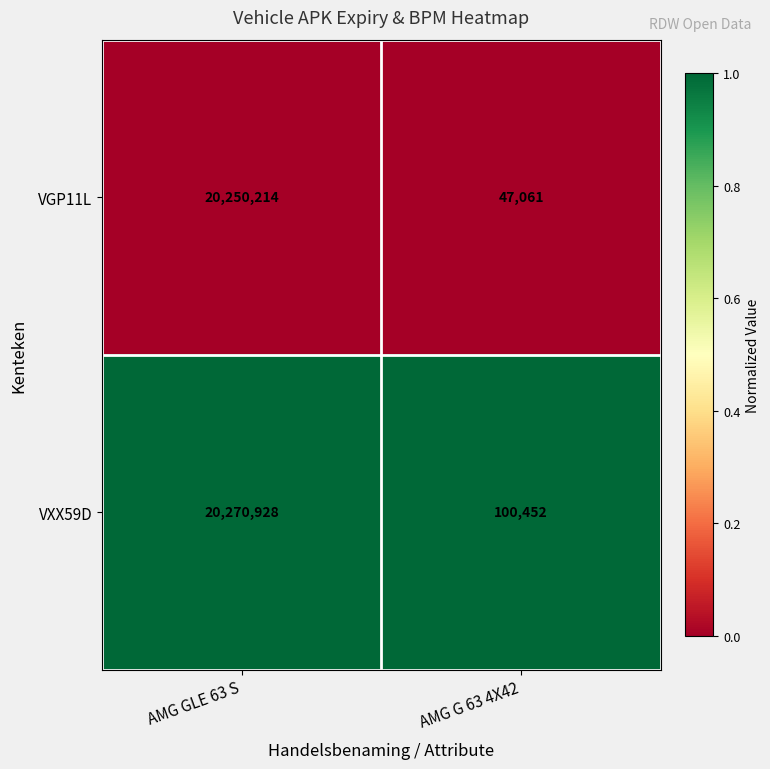

What is the approximate value of VGP11L at AMG GLE 63 S?

20250214